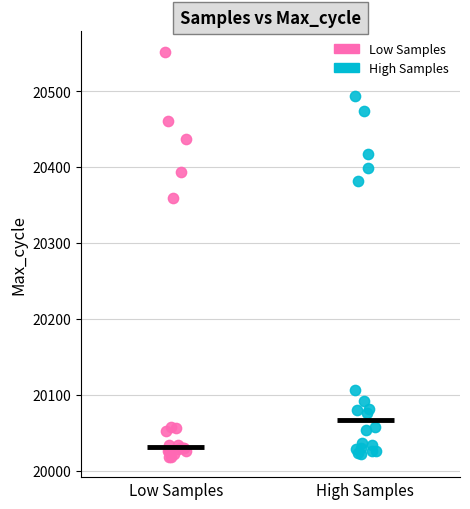

Which series contains the highest Y value?

Low Samples